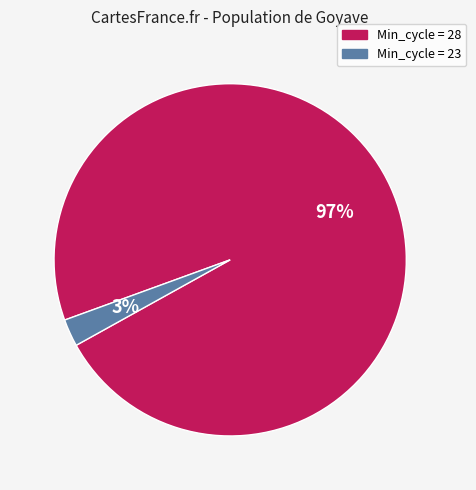

To the nearest percent, what is the average slice percentage?

50%